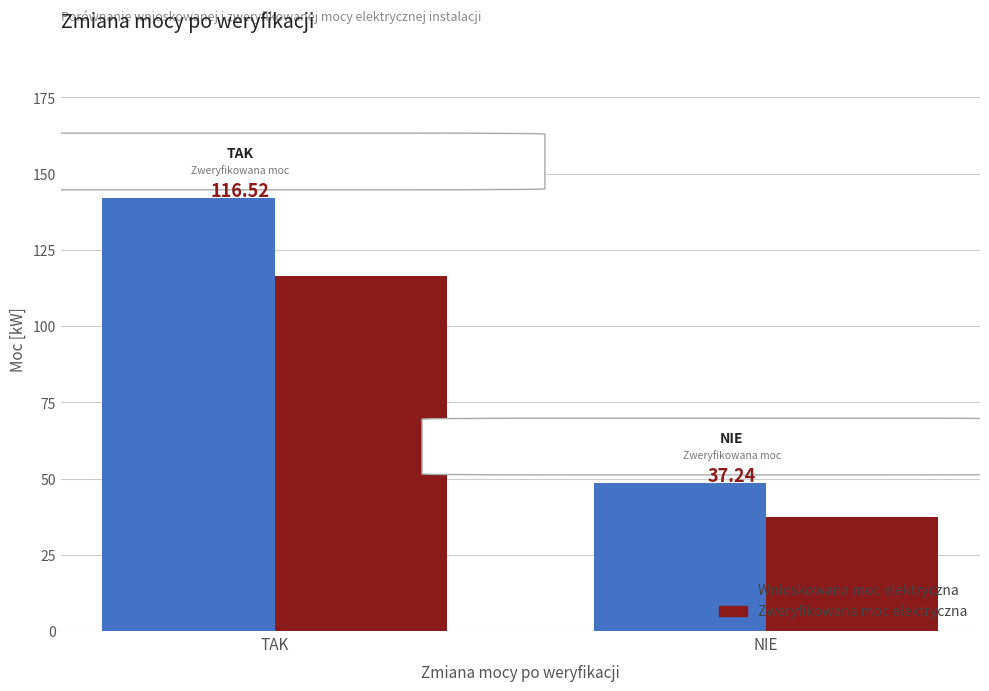

At how many categories does at least one series exceed 97?

1